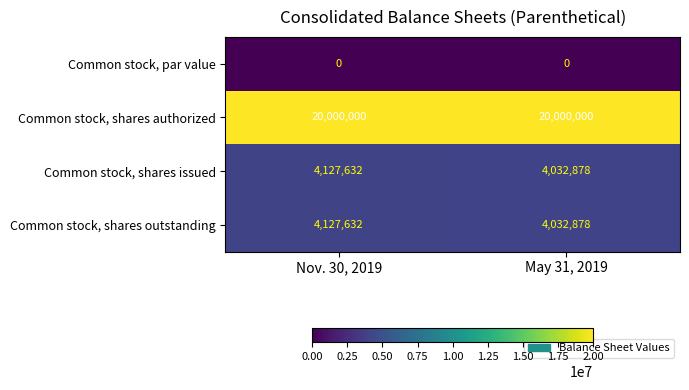

Reading left to right, what are all the values shown in this chart?

Common stock, par value: 0	0
Common stock, shares authorized: 20000000	20000000
Common stock, shares issued: 4127632	4032878
Common stock, shares outstanding: 4127632	4032878